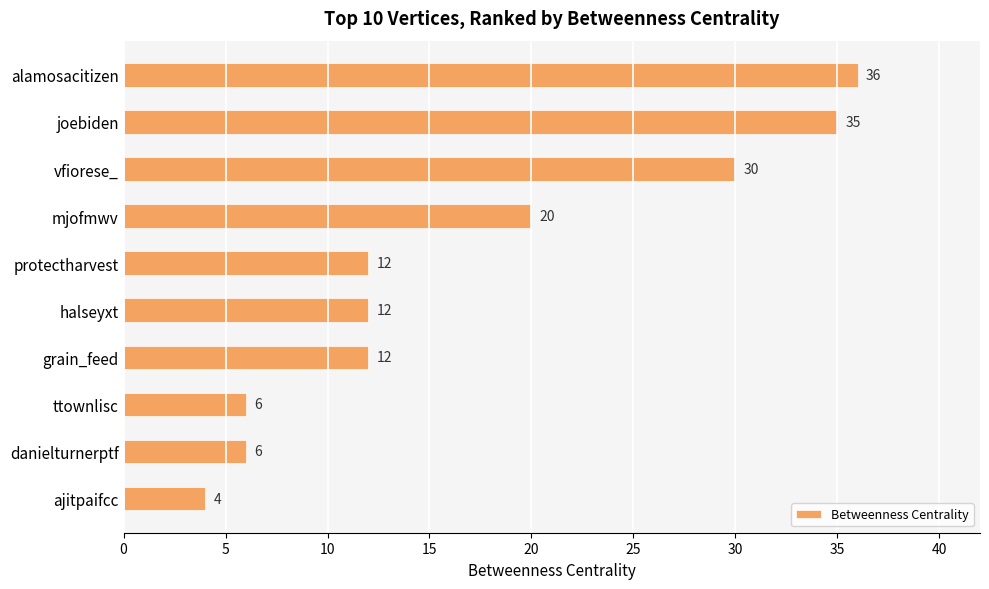

What is the difference between the maximum and minimum values?

32